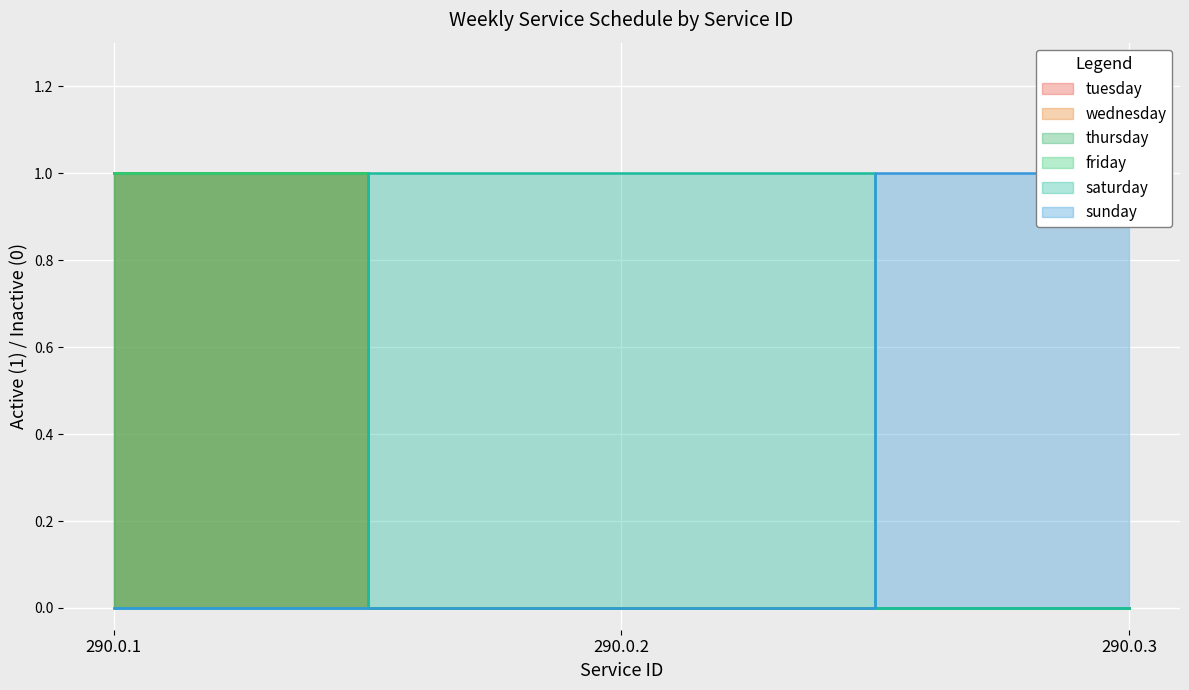

Reading right to left, extract all data points from this chart.

tuesday: 0	0	1
wednesday: 0	0	1
thursday: 0	0	1
friday: 0	0	1
saturday: 0	1	0
sunday: 1	0	0